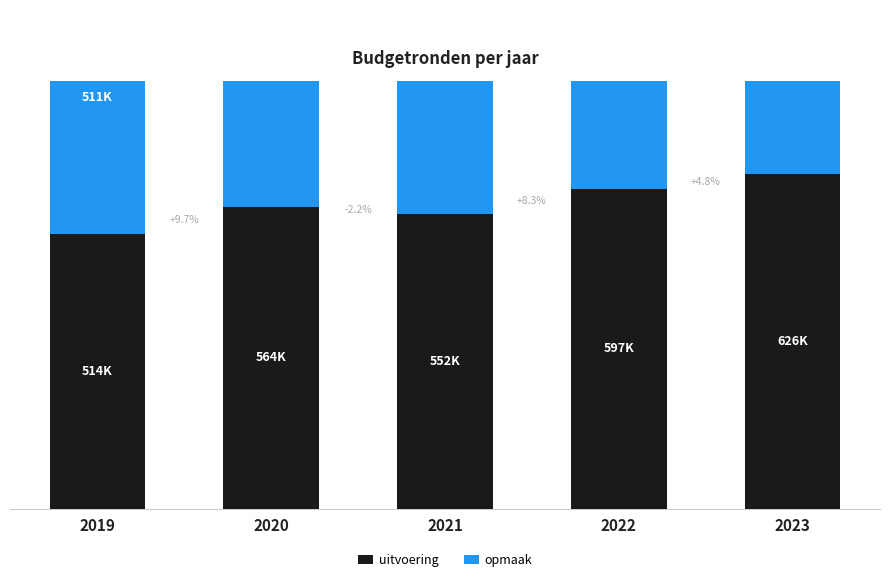

At how many categories does at least one series exceed 523666?

4